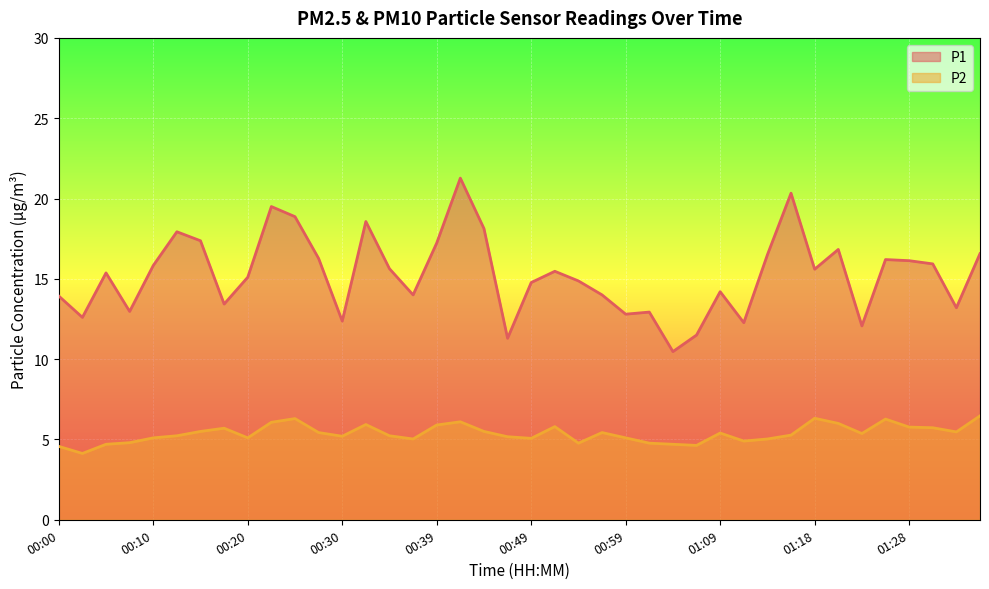

What is the maximum value shown in the chart?

21.3